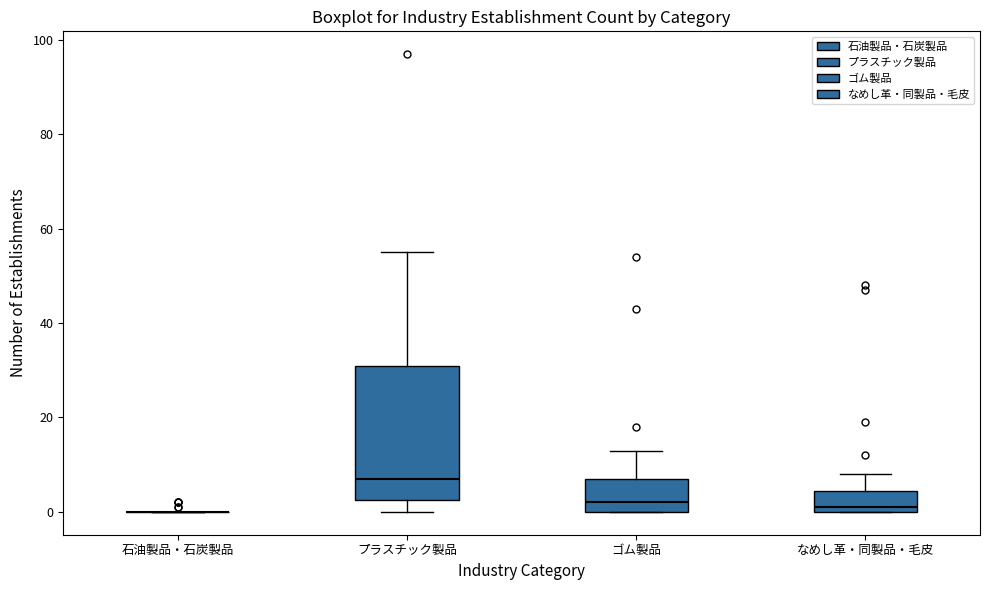

Reading left to right, transcribe this box plot: for each box, give where its median line is, the range the box spans, and where its two whiskers end, as read against the y-axis. The values are not printed on the chart, so give them approximately, as read against the axis.

石油製品・石炭製品: box collapsed to a line at 0, whiskers 0 to 0
プラスチック製品: median 8, box 2 to 32, whiskers 0 to 56
ゴム製品: median 2, box 0 to 8, whiskers 0 to 14
なめし革・同製品・毛皮: median 2, box 0 to 4, whiskers 0 to 8